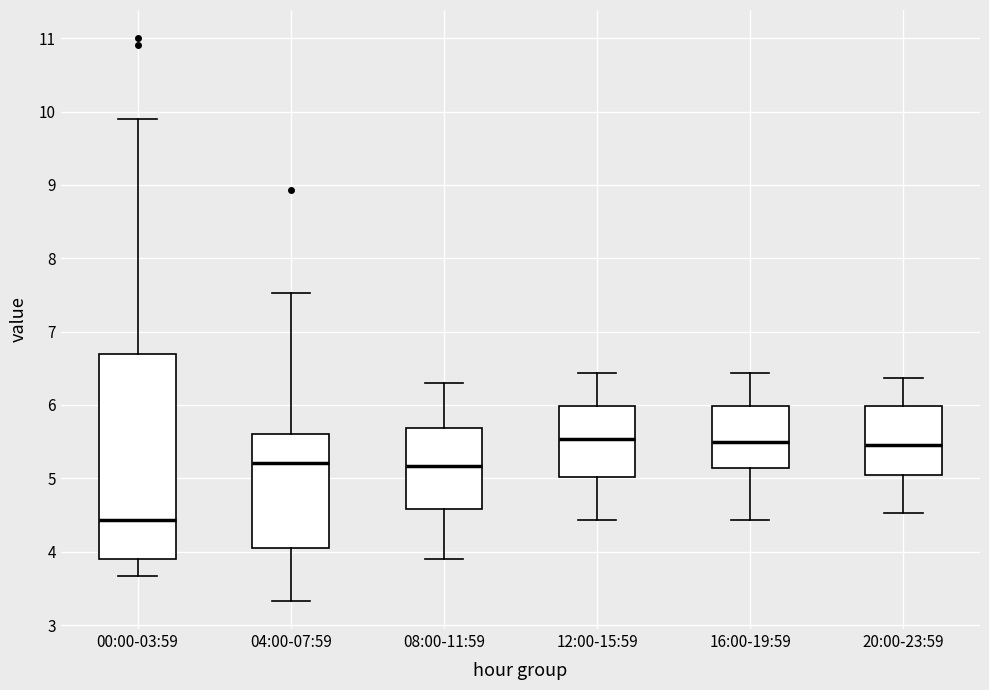

Where does the median line of the box for 20:00-23:59 sit on the y-axis? The values are not printed on the chart, so give them approximately, as read against the axis.

5.5